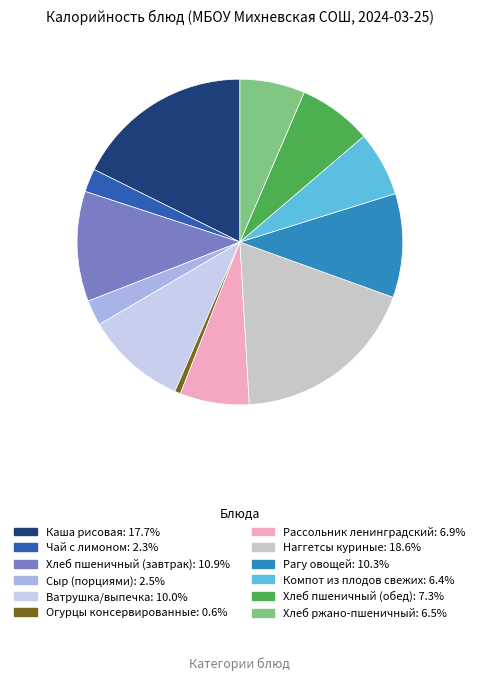

To the nearest percent, what portion does Хлеб пшеничный (завтрак) represent?

11%